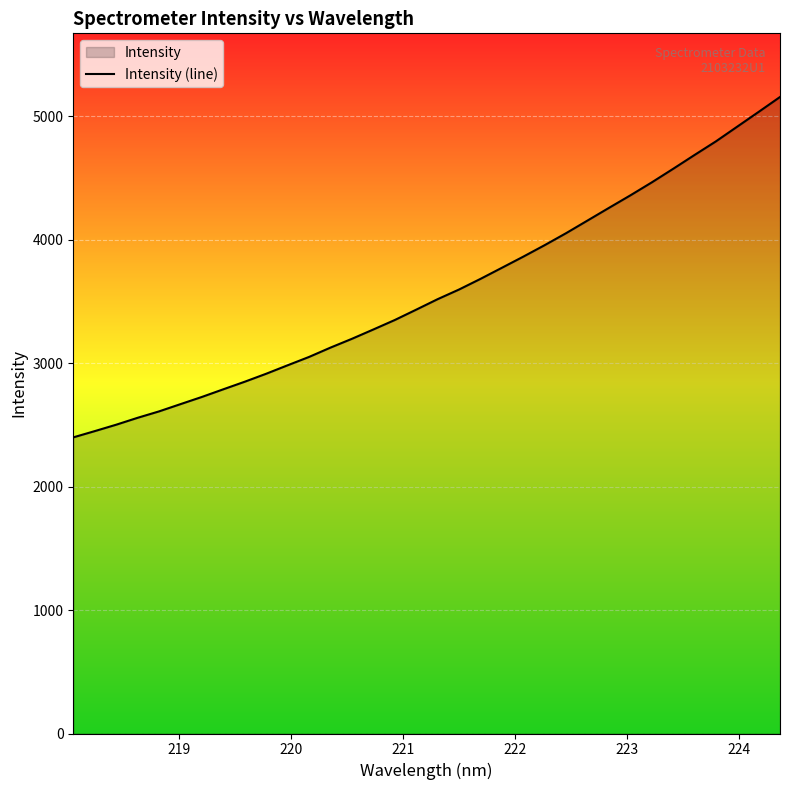

What is the difference between the maximum and minimum values?

2757.0